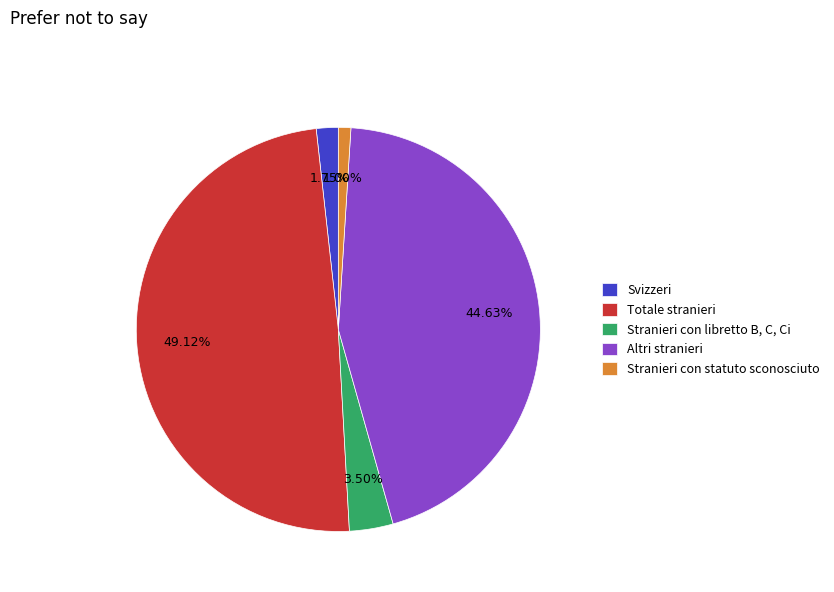

Approximately how many times larger is the value at Stranieri con statuto sconosciuto compared to Stranieri con libretto B, C, Ci?

0.3